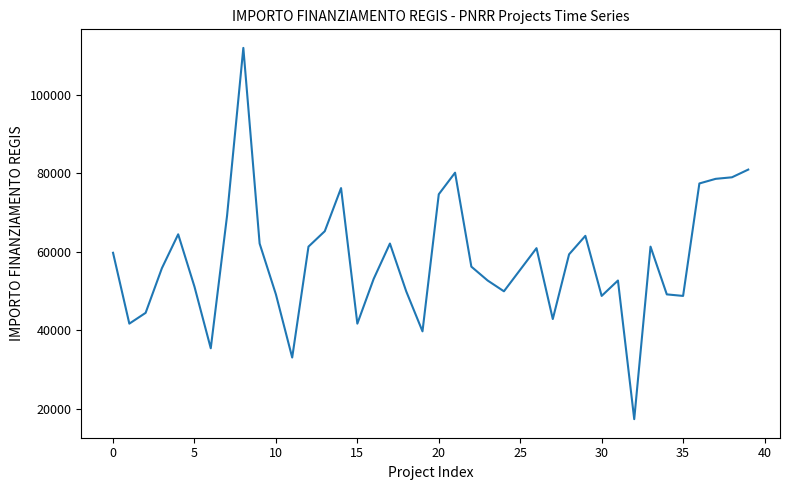

What is the difference between the maximum and minimum values?

94665.7